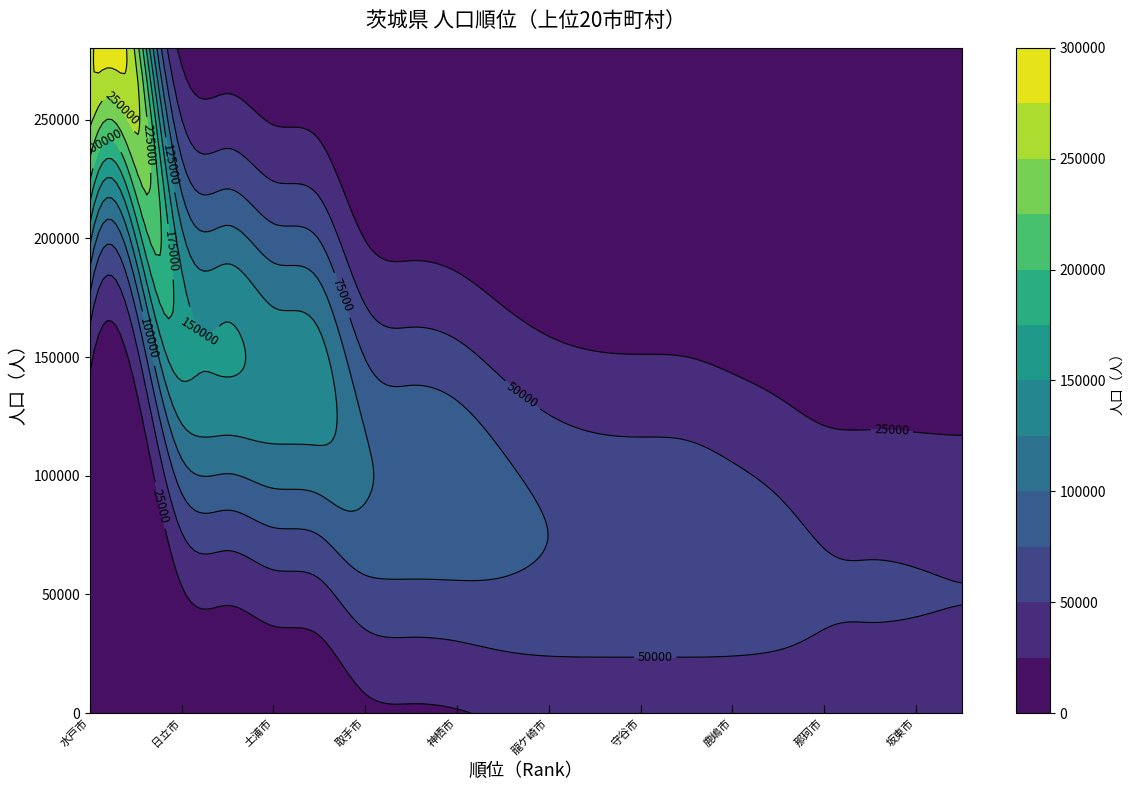

Reading left to right, transcribe all the data shown in this chart.

266965	259618	163300	153213	142202	137088	103617	97264	93779	83549	74886	70817	69923	69248	64853	58887	52299	51384	50845	50171